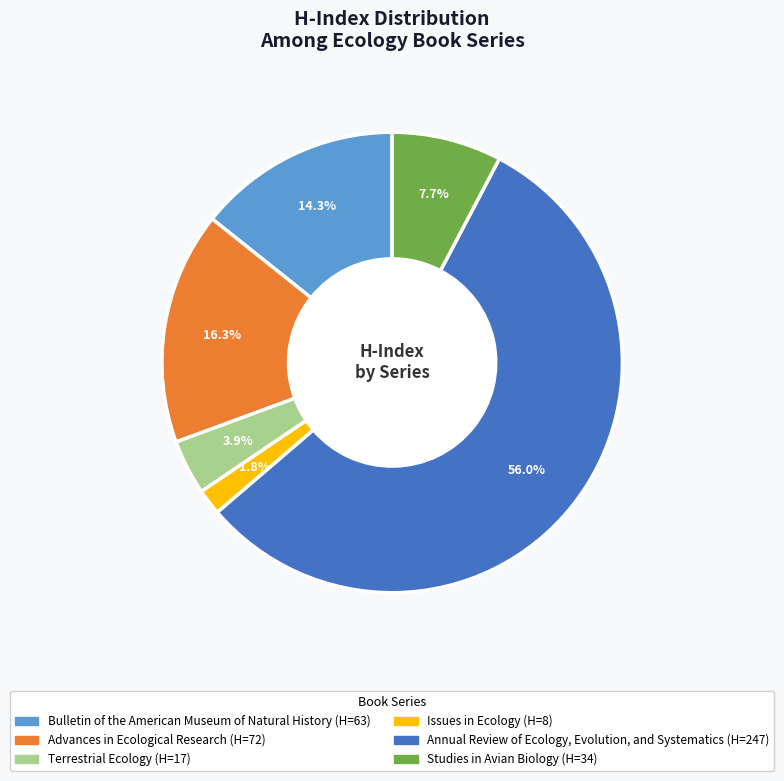

Rank the categories by value from highest to lowest.

Annual Review of Ecology, Evolution, and Systematics, Advances in Ecological Research, Bulletin of the American Museum of Natural History, Studies in Avian Biology, Terrestrial Ecology, Issues in Ecology